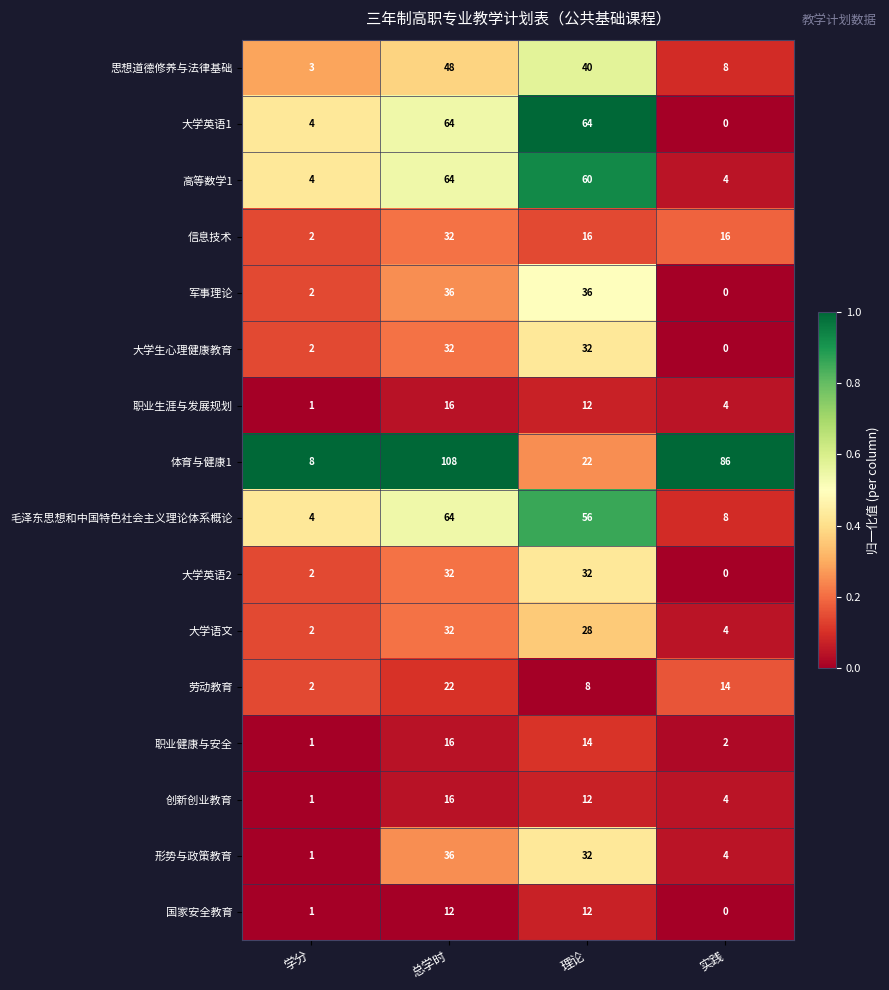

Rank the categories by 体育与健康1 value from highest to lowest.

总学时, 实践, 理论, 学分